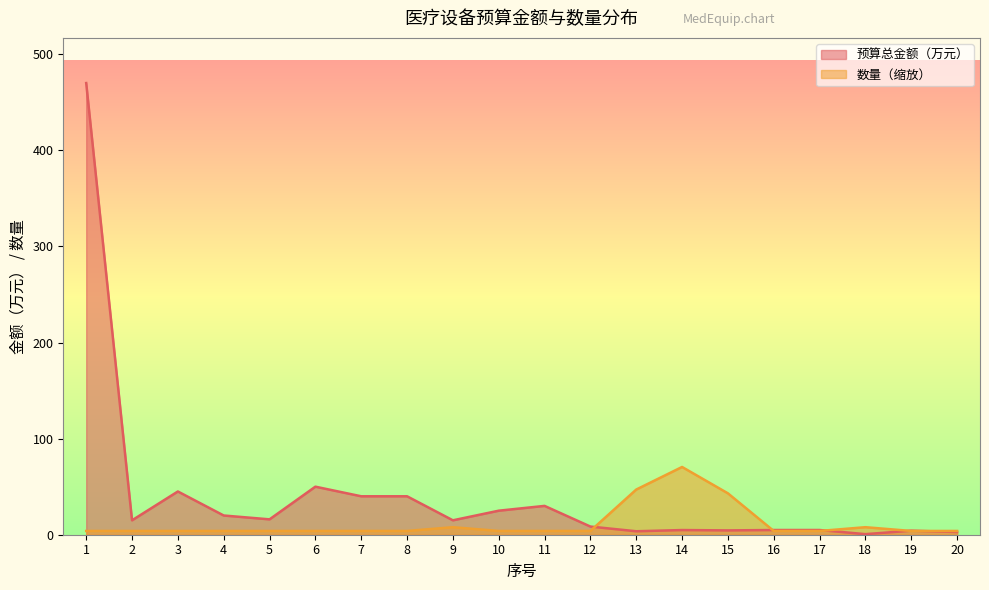

Which category has the lowest value across all series?

18